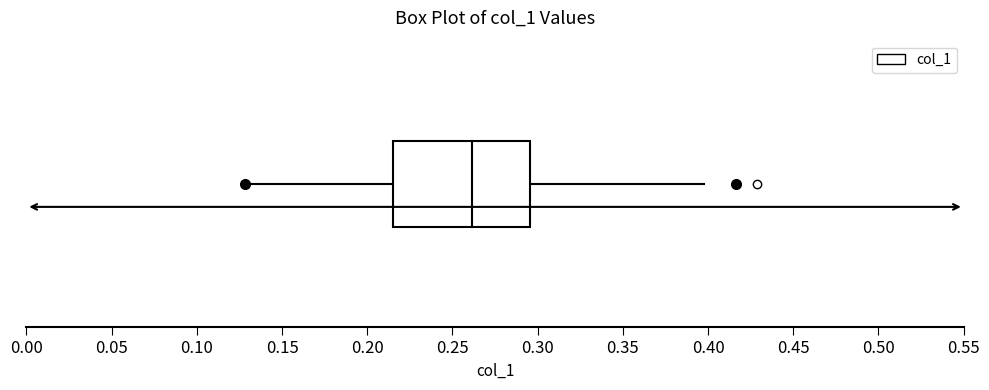

Read this box plot against the x-axis: the position of the median line, the range covered by the box, and the ends of both whiskers. The values are not printed on the chart, so give them approximately, as read against the axis.

median 0.260, box 0.215 to 0.295, whiskers 0.130 to 0.400